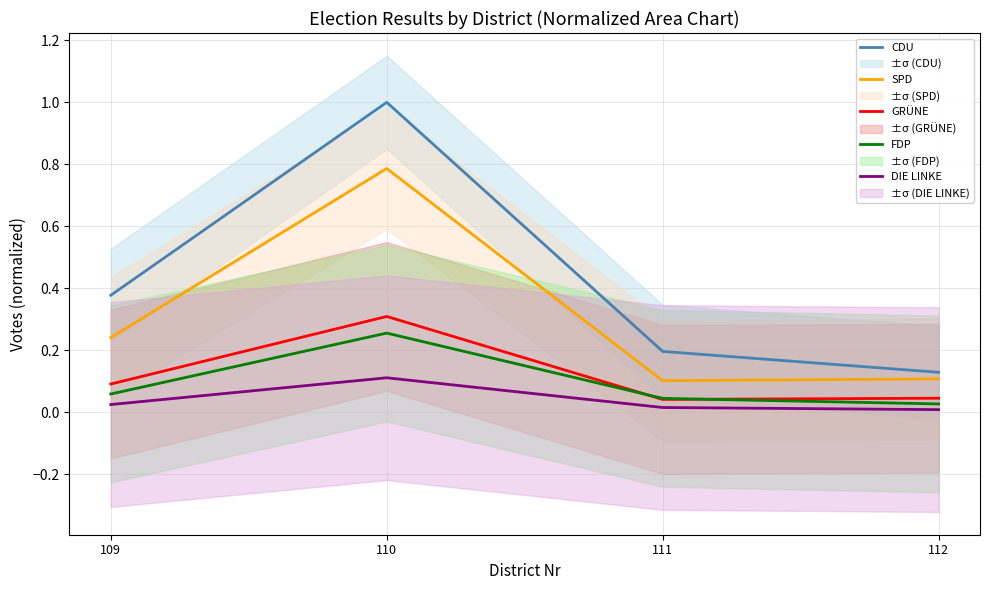

What are all the series names shown in the legend?

CDU, SPD, GRÜNE, FDP, DIE LINKE